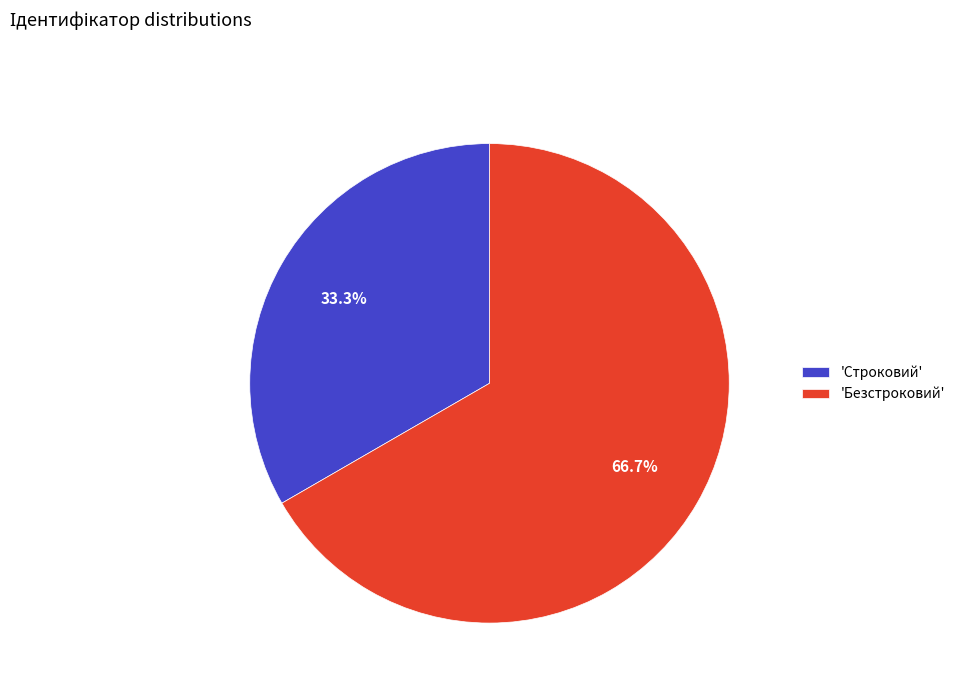

What is the total percentage of 'Безстроковий' and 'Строковий'?

100.0%